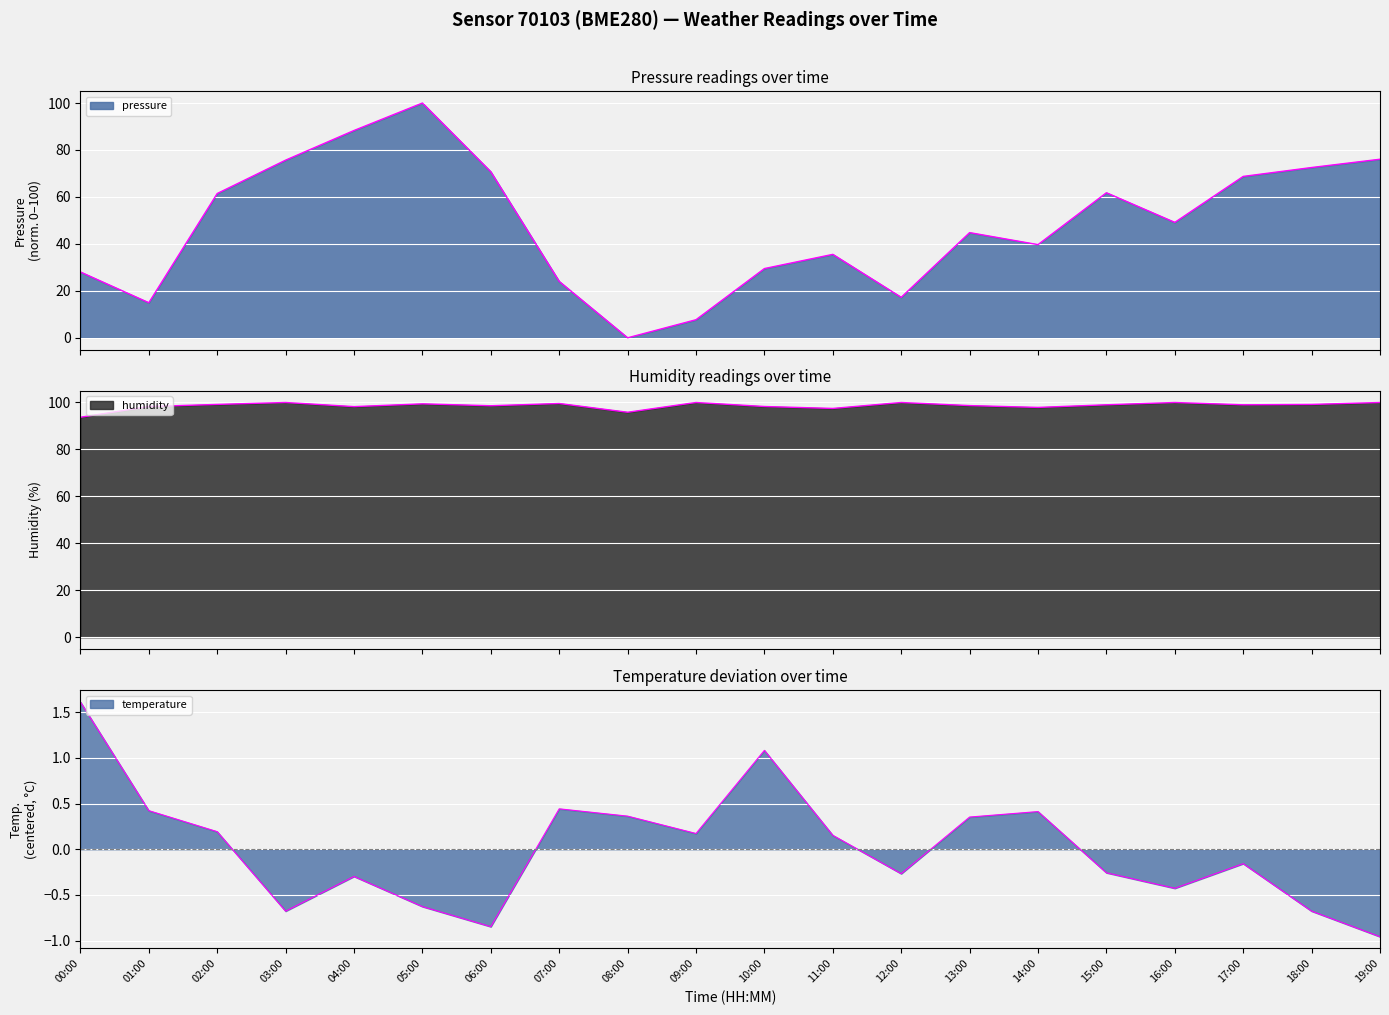

What is the difference between the maximum and minimum values in the temperature series?

2.6